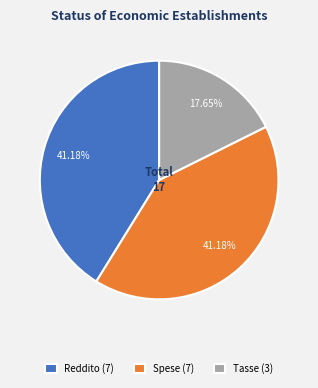

True or false: Tasse accounts for 18% of the total.

True